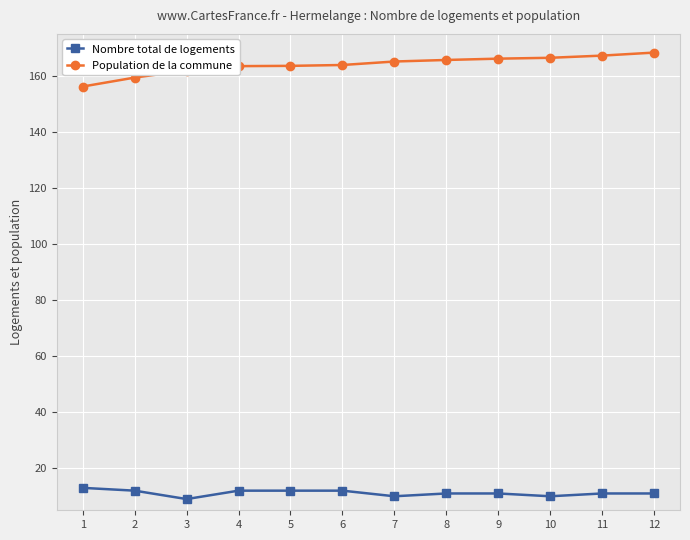

What is the minimum value for Nombre total de logements?

9.0